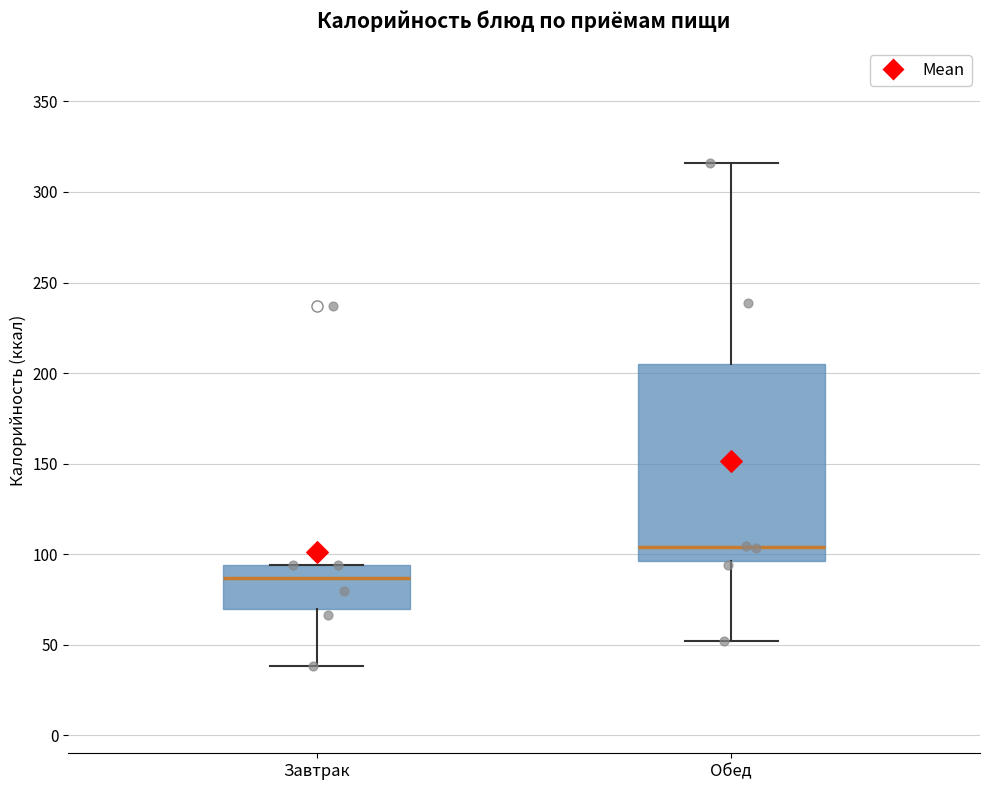

Where is the upper edge of the box for Завтрак on the y-axis? The values are not printed on the chart, so give them approximately, as read against the axis.

95